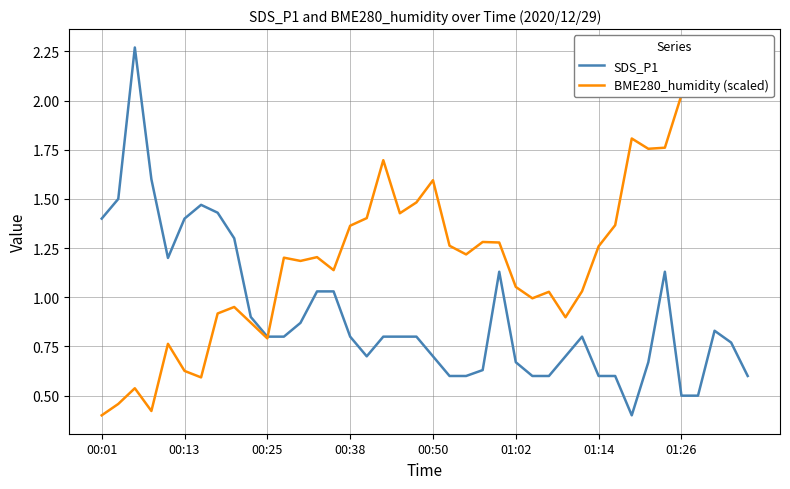

What is the difference between the second highest and second lowest values in the BME280_humidity (scaled) series?

1.7